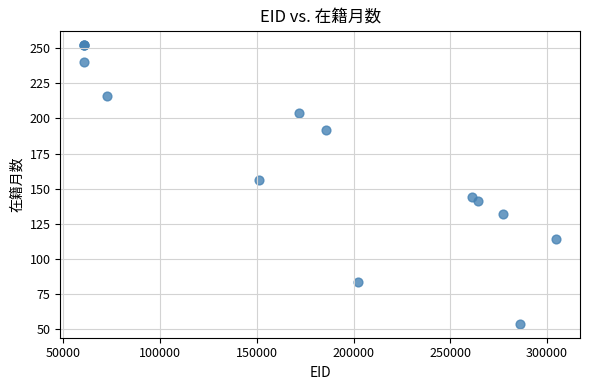

What Y value in the scatter plot is closest to 153?

156